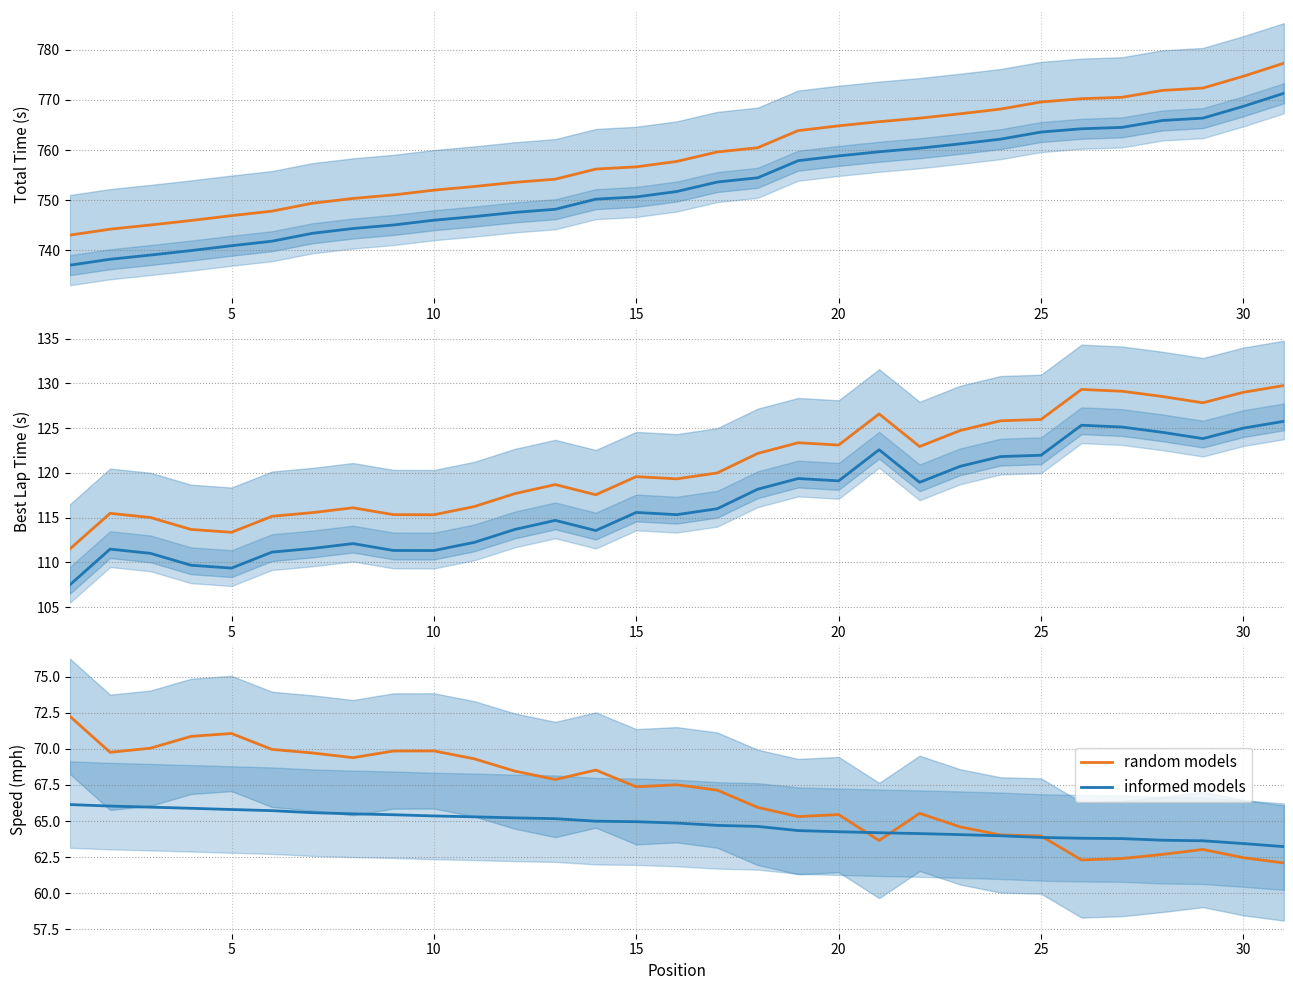

At 20, list the series in order from smallest to largest.

informed models, random models